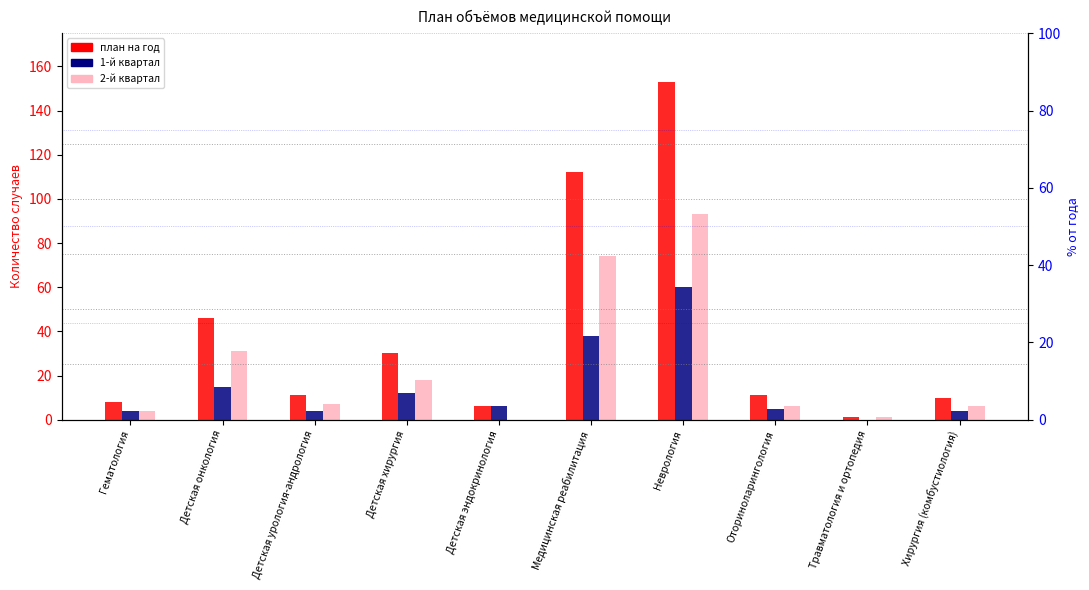

Rank the series by their average value, from lowest to highest.

1-й квартал, 2-й квартал, план на год